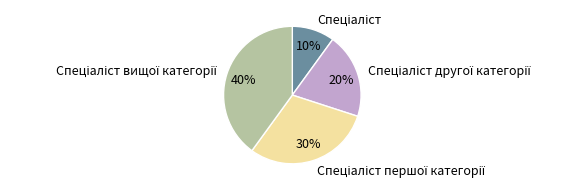

To the nearest percent, what is the average slice percentage?

25%